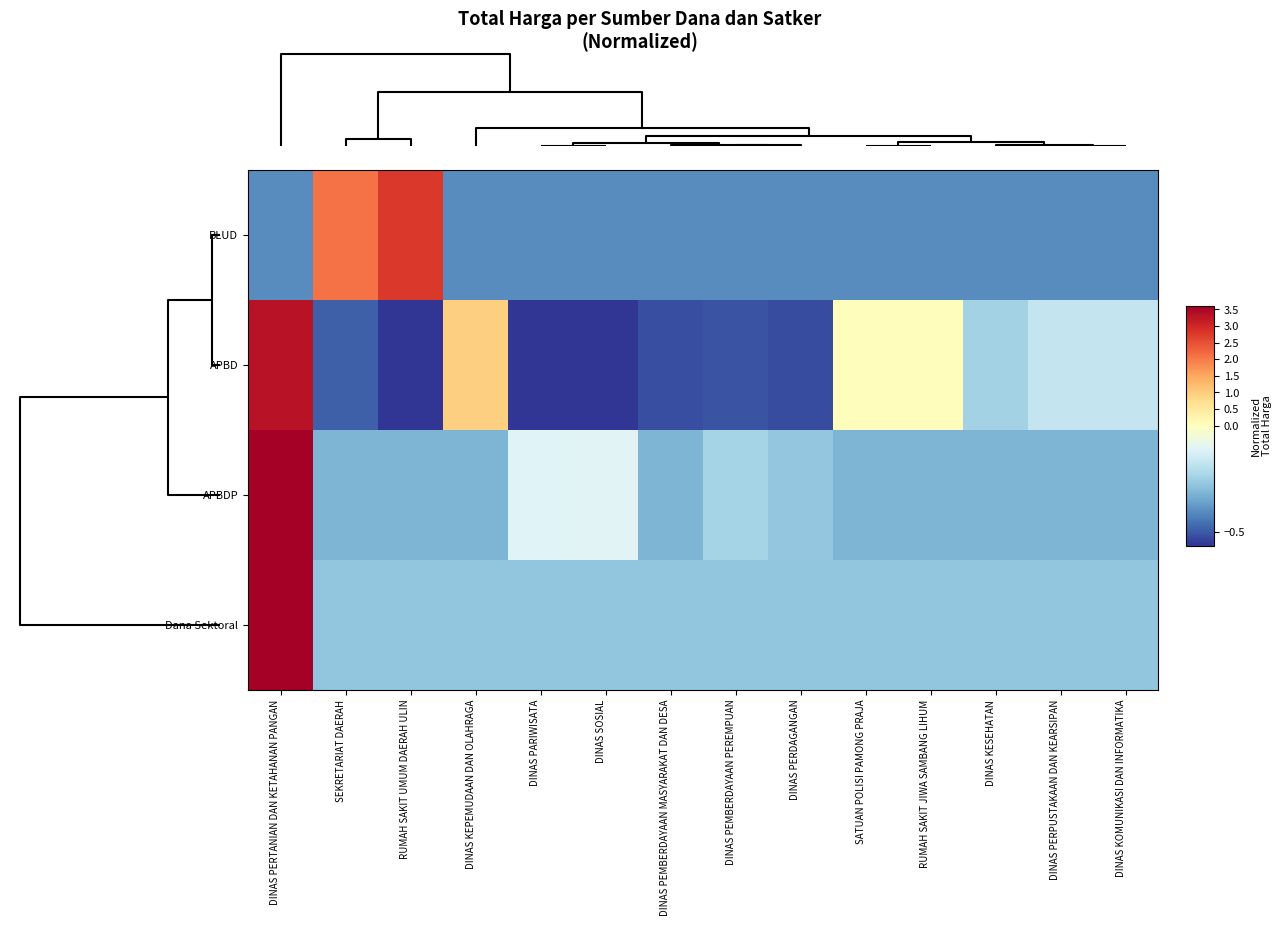

At how many categories does at least one series exceed 2?

3